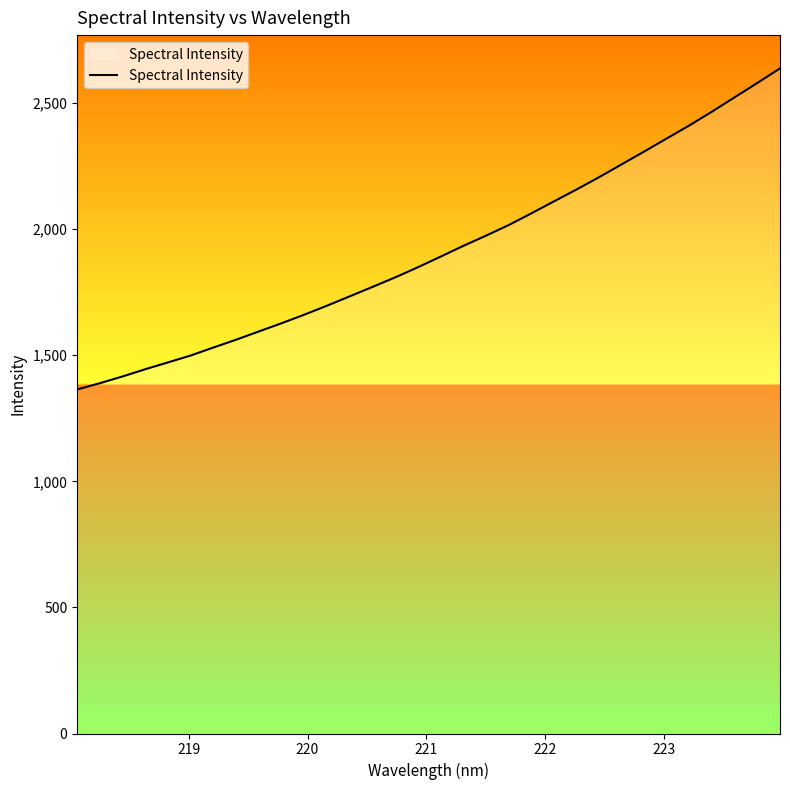

Reading left to right, list all the values displayed in this chart.

1364.0	1389.2	1415.9	1444.5	1471.6	1498.9	1530.5	1561.5	1594.2	1626.6	1660.6	1696.2	1733.1	1770.4	1808.1	1848.1	1890.1	1932.8	1973.3	2015.2	2061.5	2109.2	2156.5	2205.4	2256.6	2307.6	2359.7	2411.5	2466.2	2523.0	2579.8	2637.7